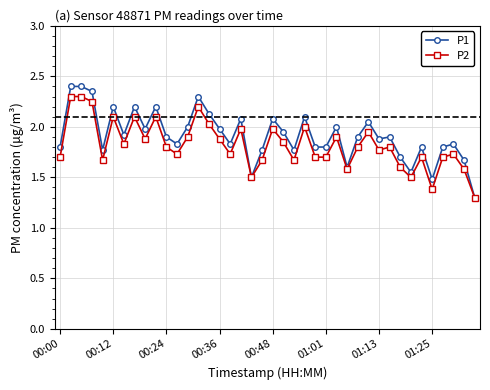

What is the smallest value displayed?

1.3